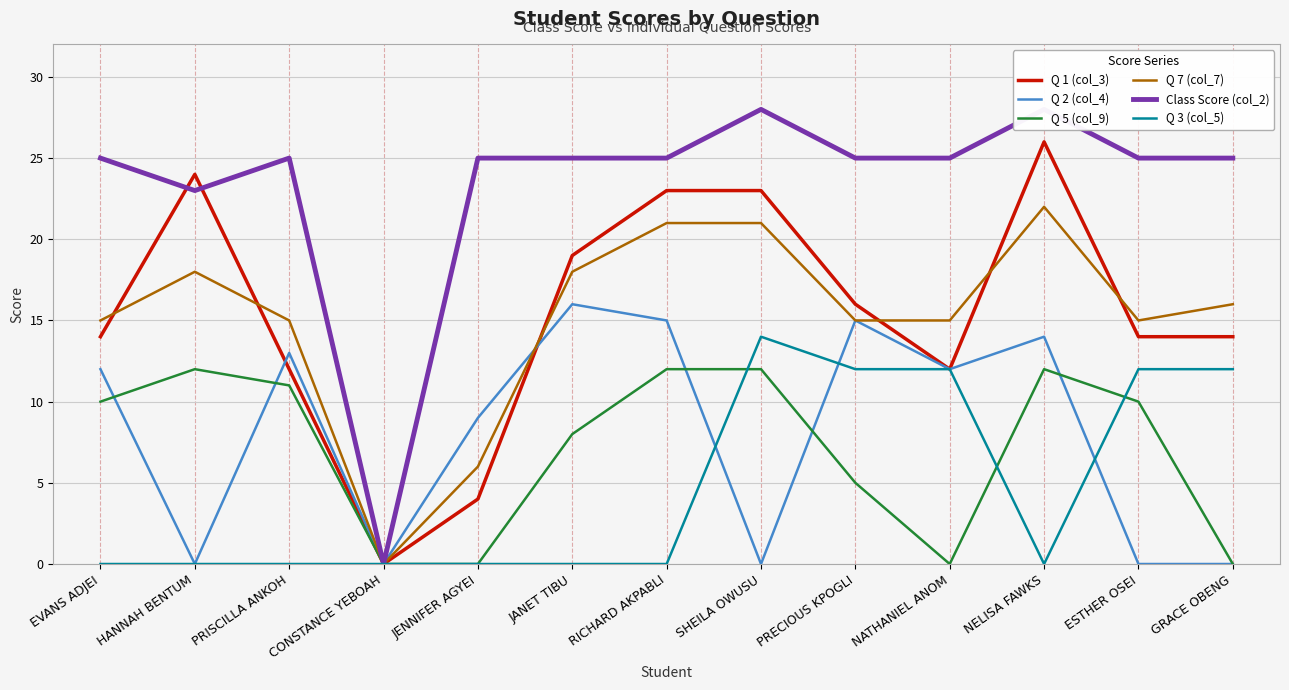

At which label is Q 3 (col_5) closest to 7?

PRECIOUS KPOGLI